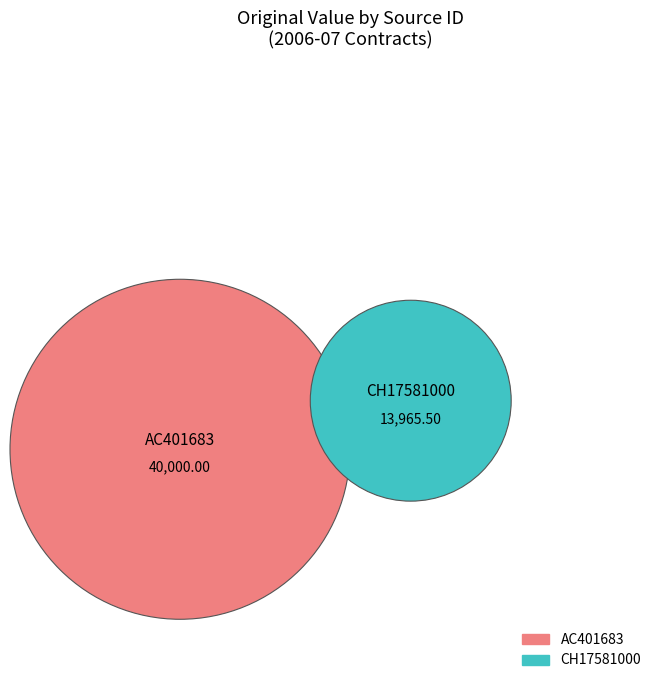

Combined, do AC401683 and CH17581000 account for over 50%?

Yes